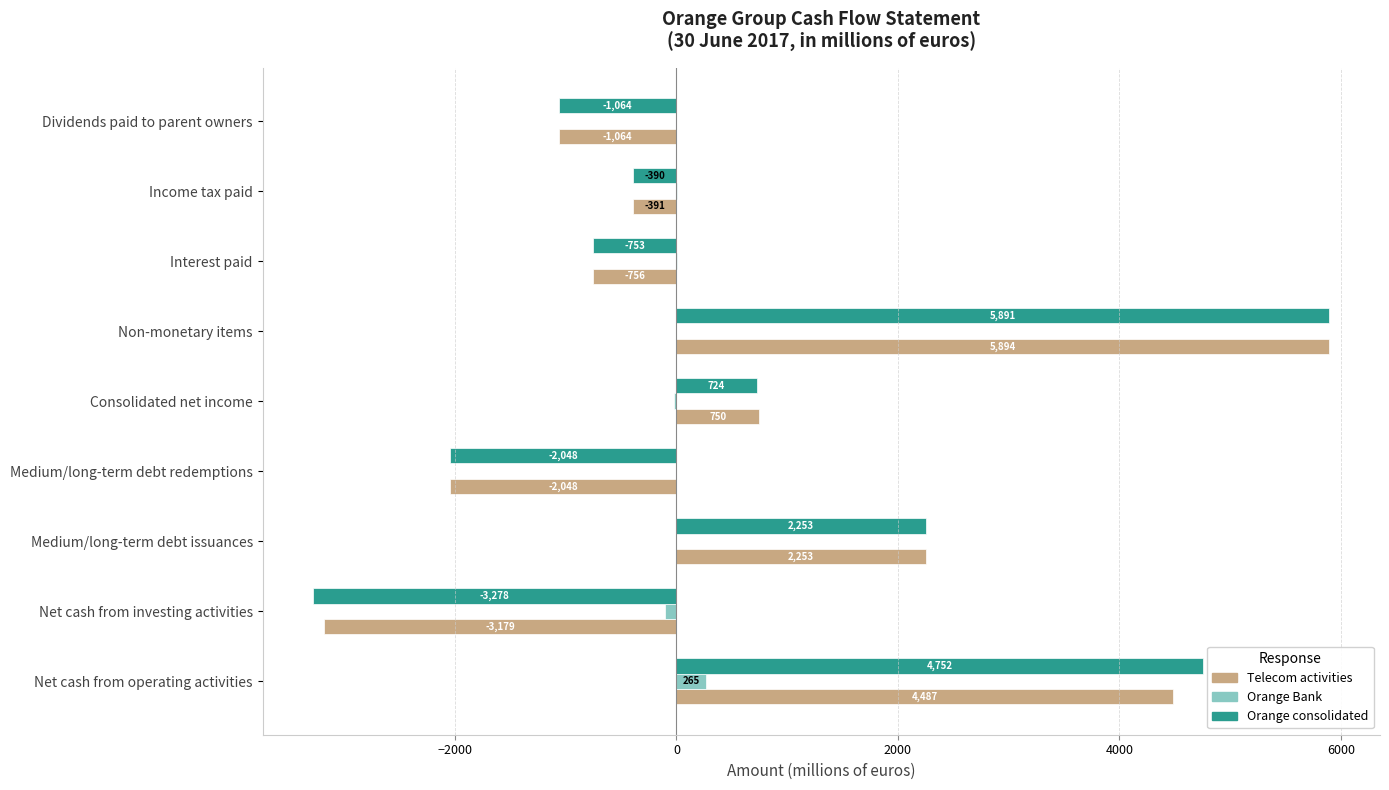

Between Non-monetary items and Interest paid, which series saw the biggest shift?

Telecom activities